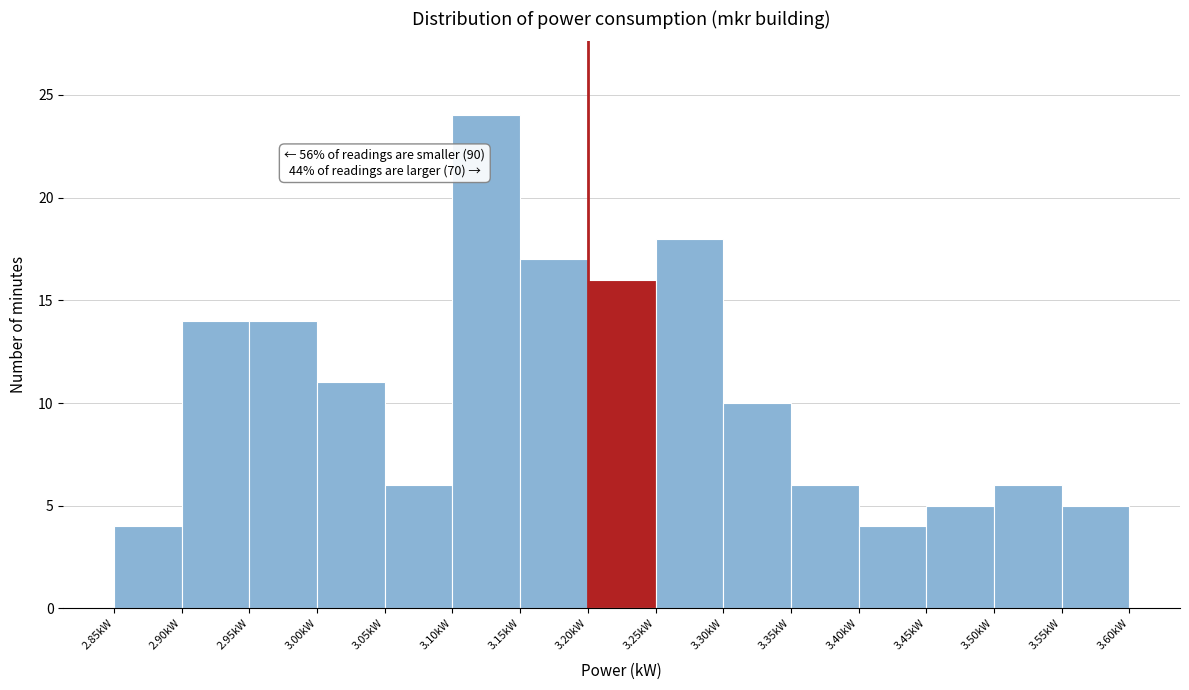

Which range on the x-axis has the tallest bar?

3.10 to 3.15